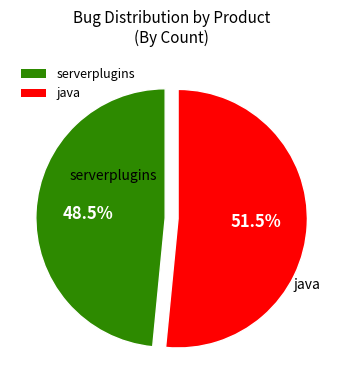

How many segments does this pie chart have?

2